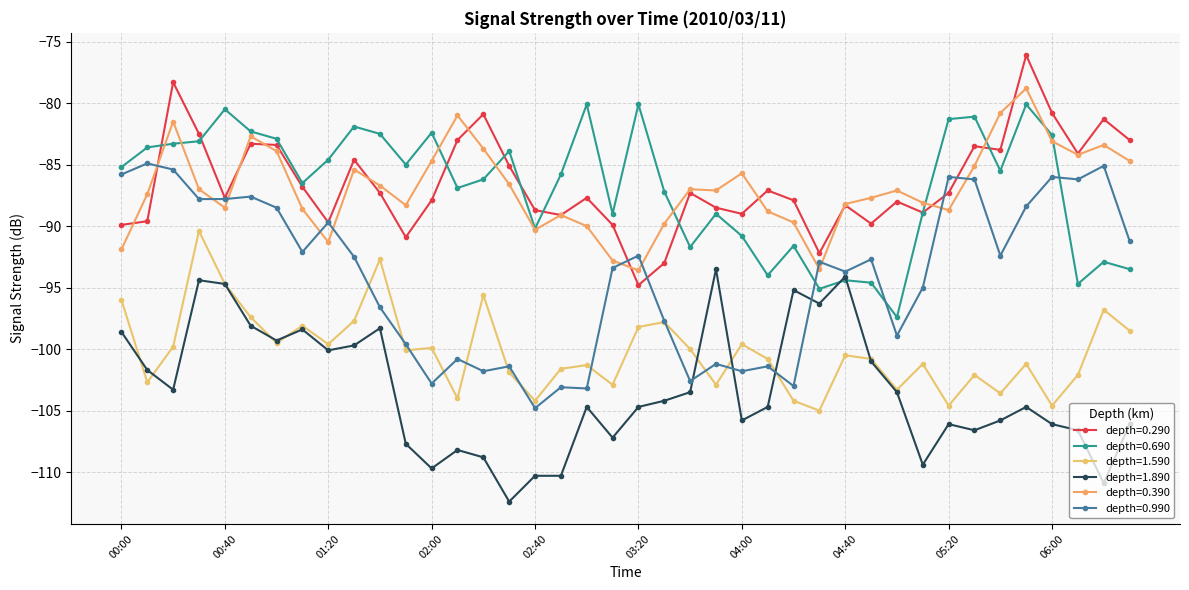

How many distinct data groups are displayed?

6